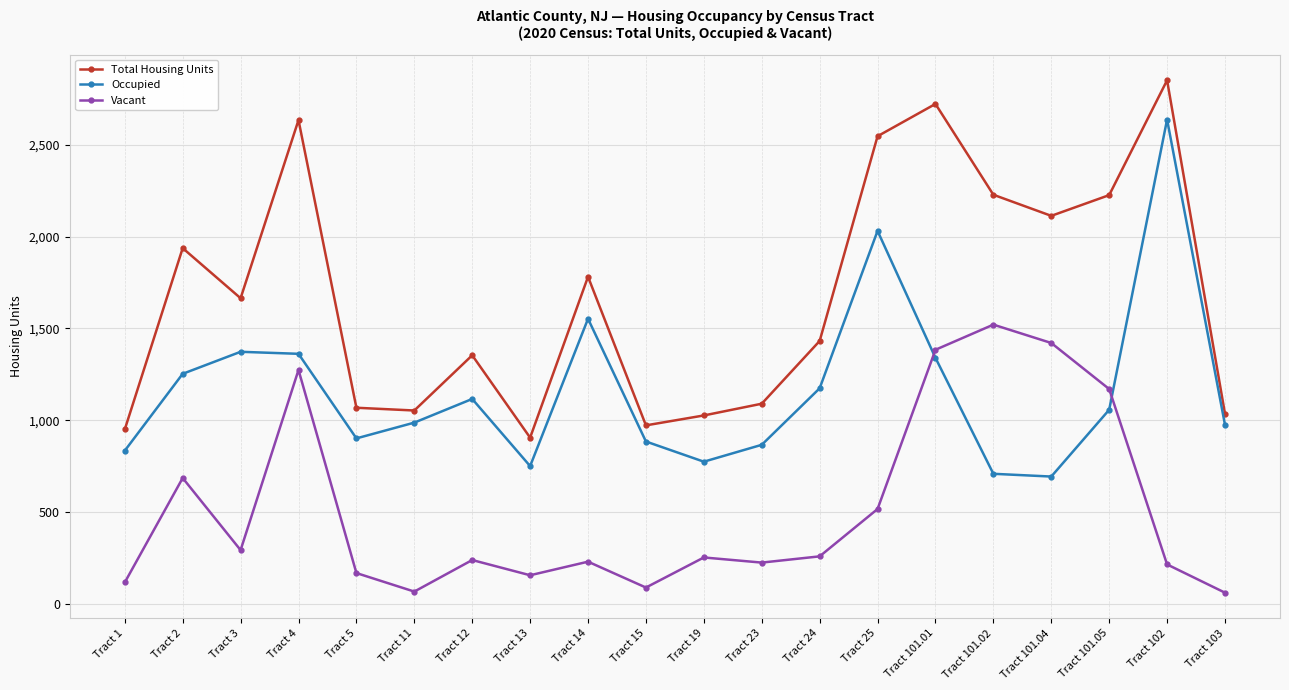

At Tract 15, list the series in order from largest to smallest.

Total Housing Units, Occupied, Vacant